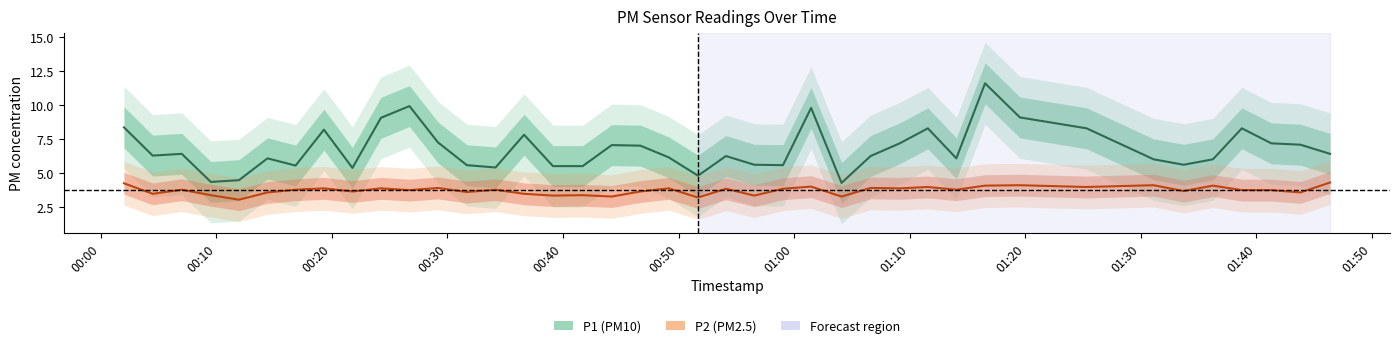

What is the minimum value for P2 (PM2.5)?

3.1